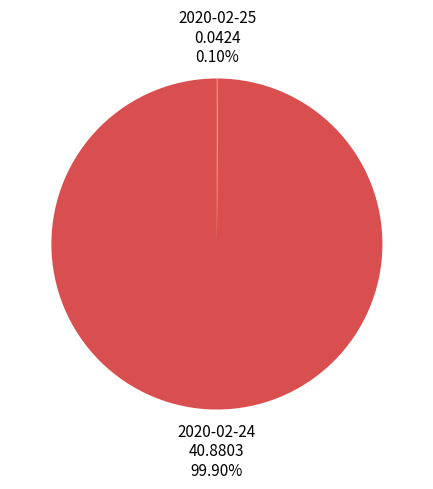

Does 2020-02-24 account for over 50% of the chart?

Yes